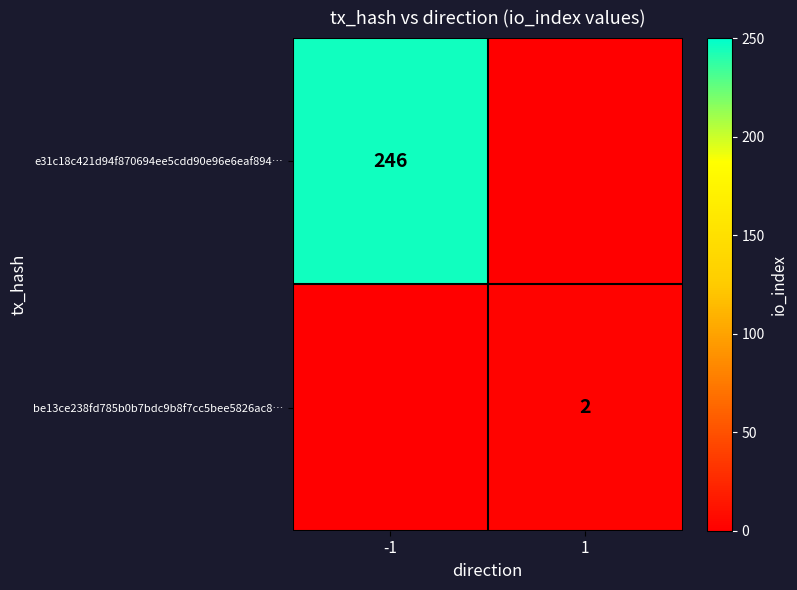

True or false: e31c18c421d94f870694ee5cdd90e96e6eaf894… has a value of 246 at -1.

True